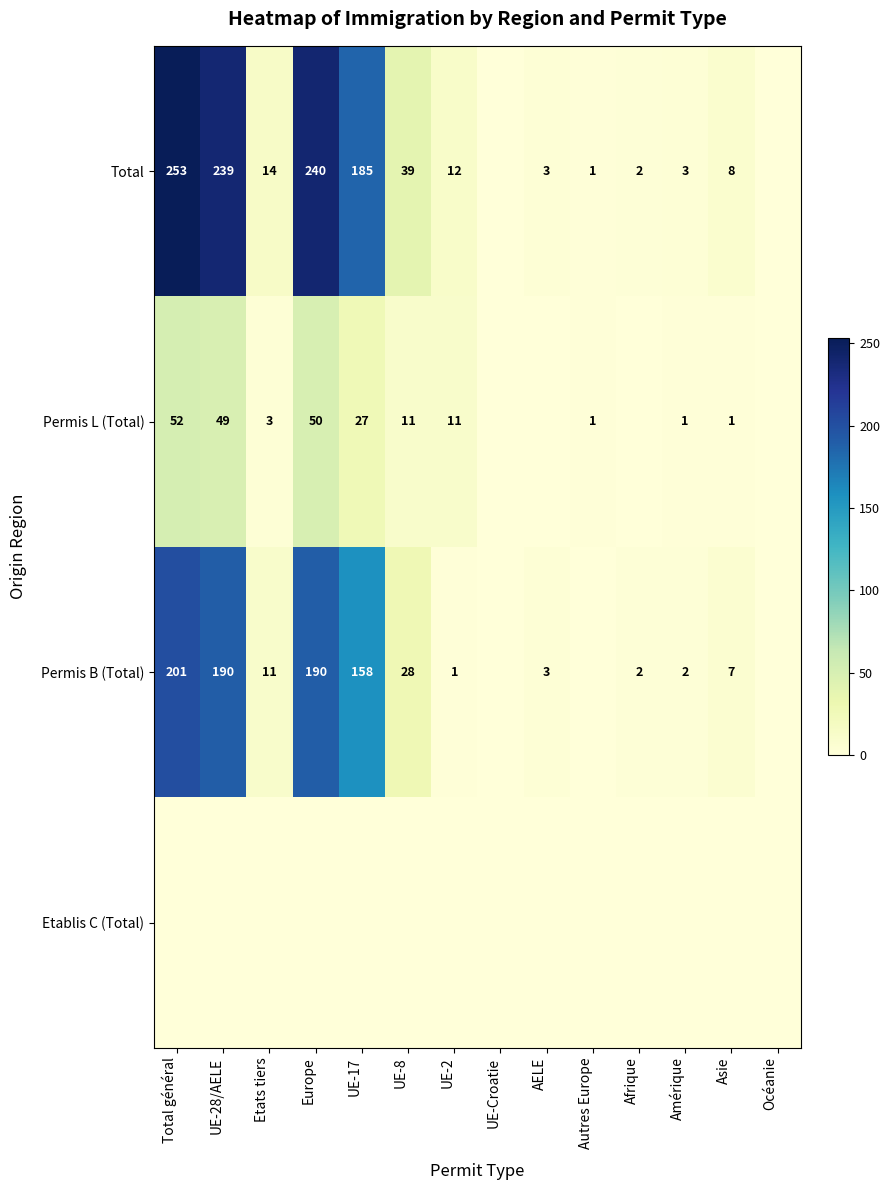

The Permis B (Total) series shows 190 at UE-28/AELE. True or false?

True